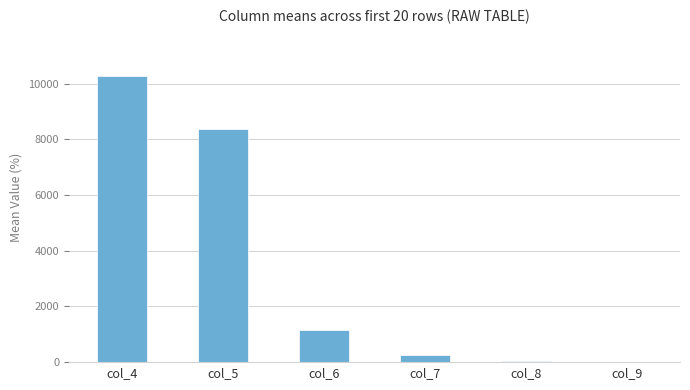

Count the number of values greater than 1153.

3